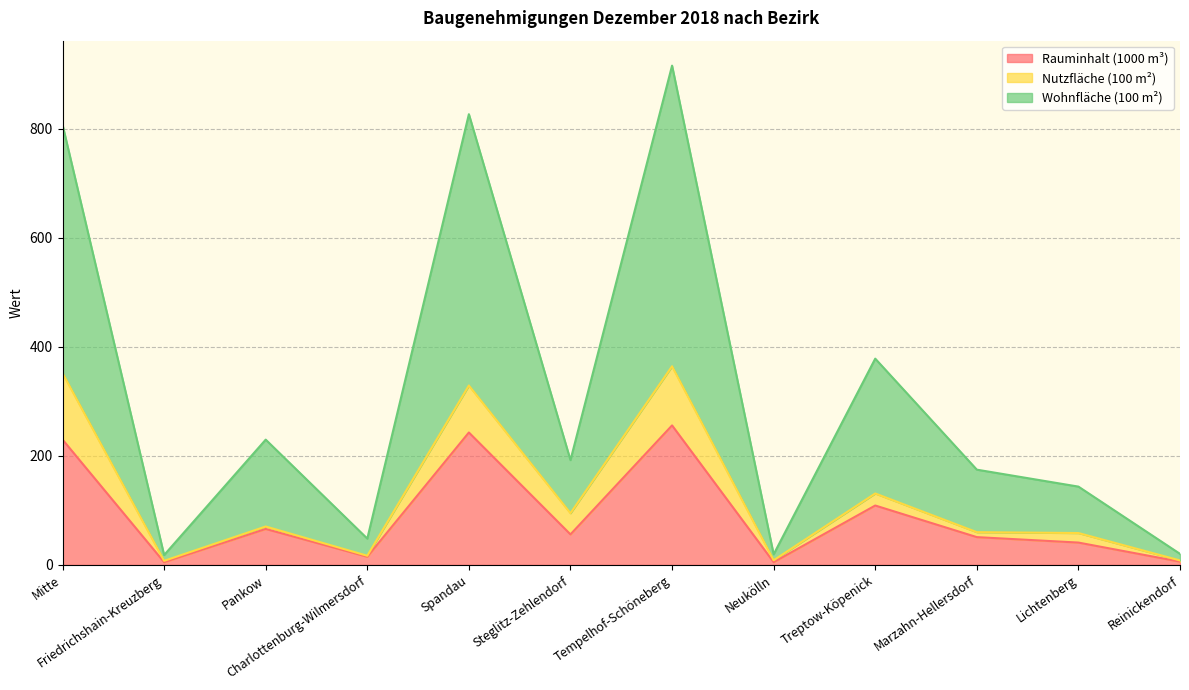

Between Mitte and Neukölln, which series saw the biggest shift?

Wohnfläche (100 m²)